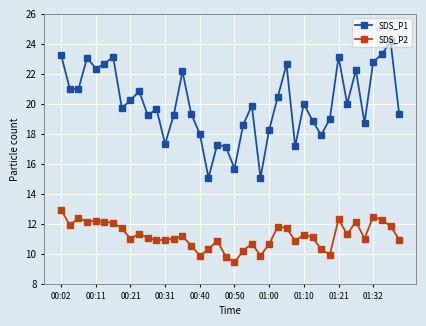

At how many categories does at least one series exceed 10?

40